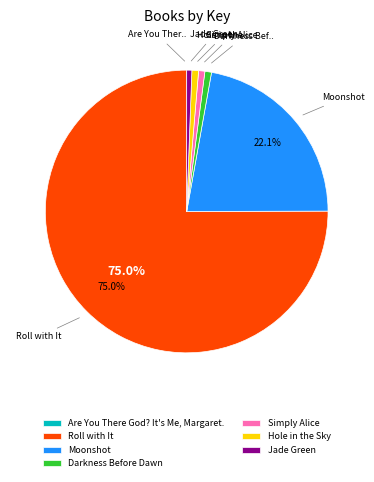

What portion of the pie excludes Roll with It?

25.0%